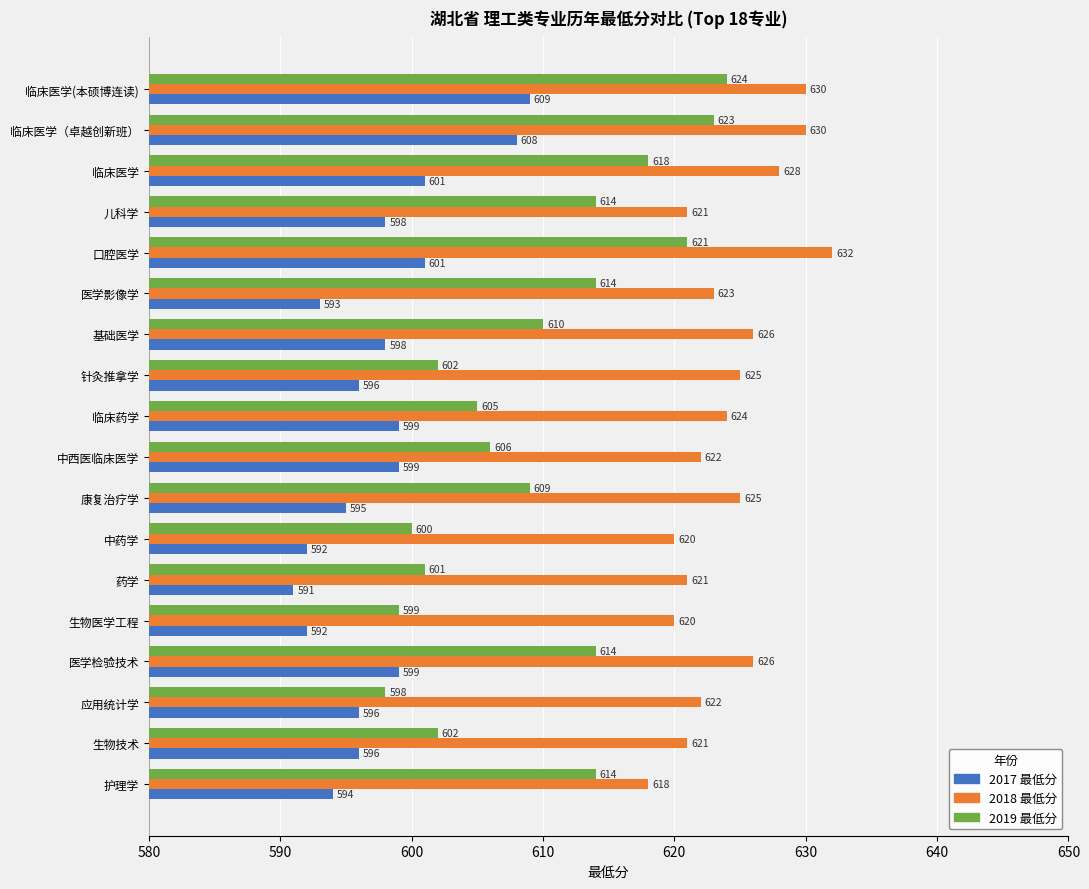

What is the sum of all 2018 最低分 values?

11234